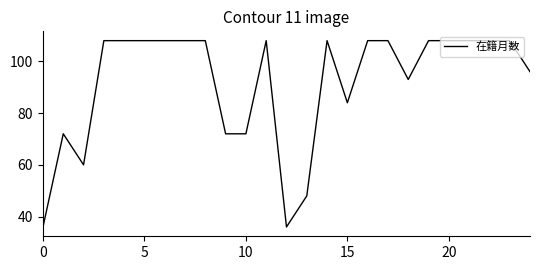

What is the maximum value shown in the chart?

108